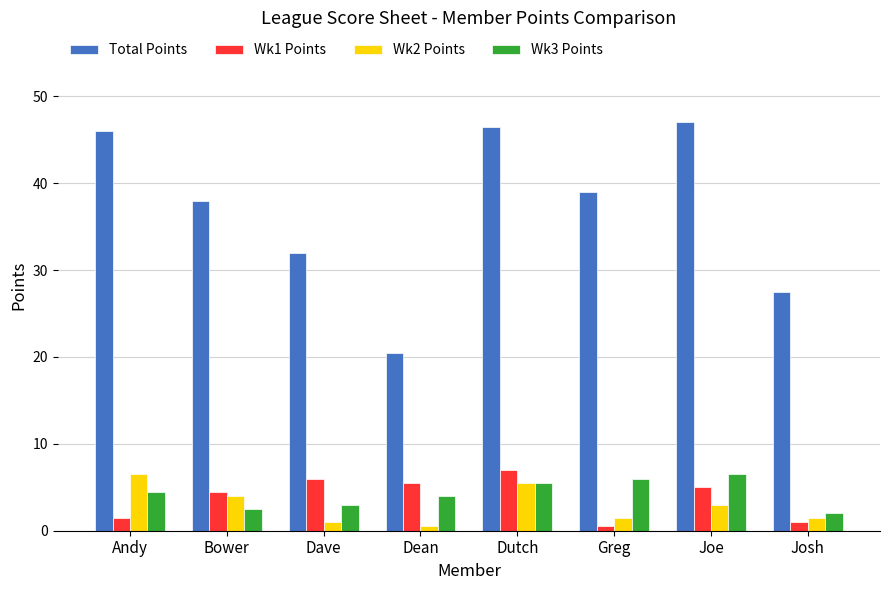

Reading right to left, extract all data points from this chart.

Total Points: 27.5	47.0	39.0	46.5	20.5	32.0	38.0	46.0
Wk1 Points: 1.0	5.0	0.5	7.0	5.5	6.0	4.5	1.5
Wk2 Points: 1.5	3.0	1.5	5.5	0.5	1.0	4.0	6.5
Wk3 Points: 2.0	6.5	6.0	5.5	4.0	3.0	2.5	4.5